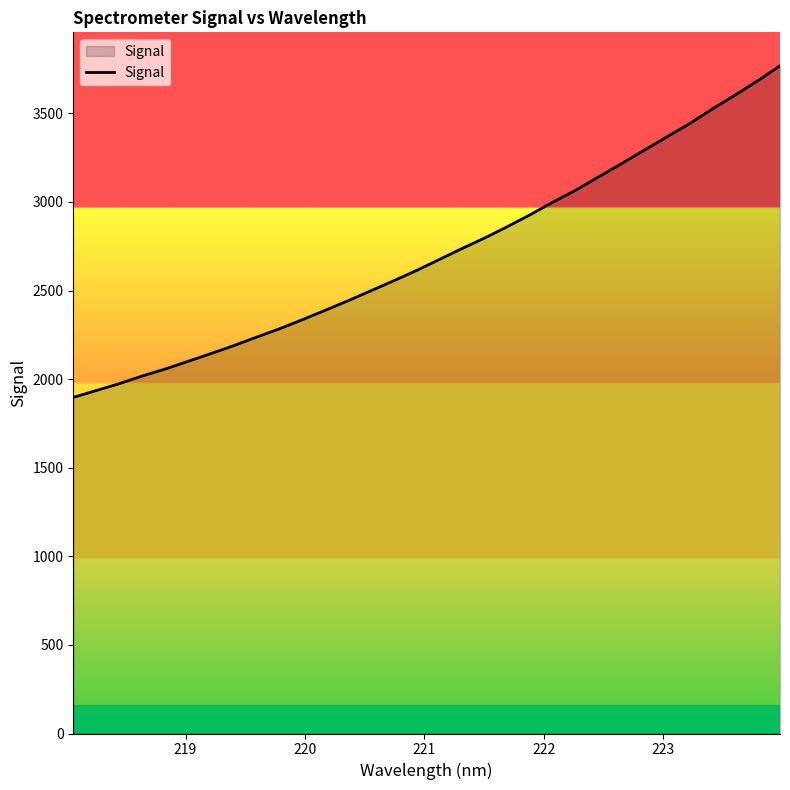

What is the difference between the maximum and minimum values?

1871.8